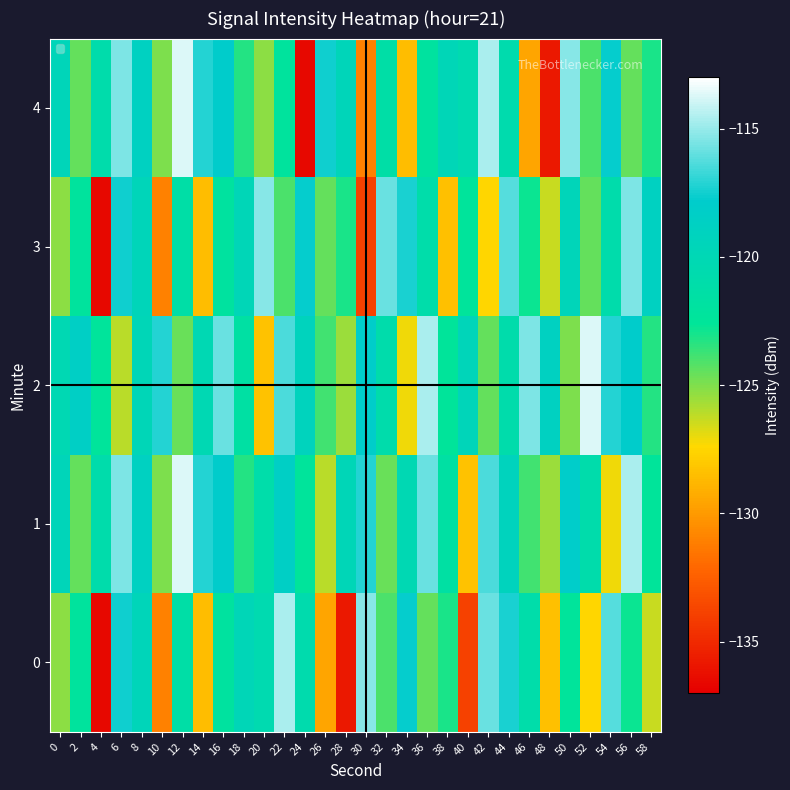

At how many categories does at least one series exceed -128?

30